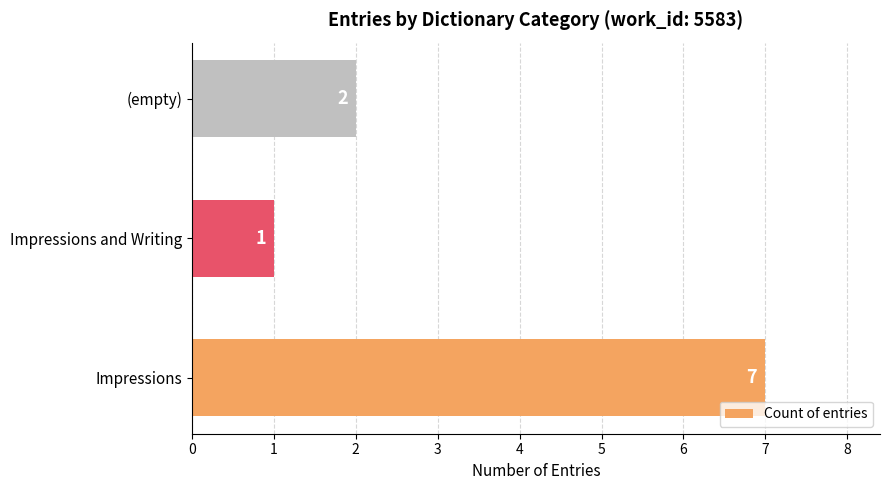

How many distinct data groups are displayed?

1